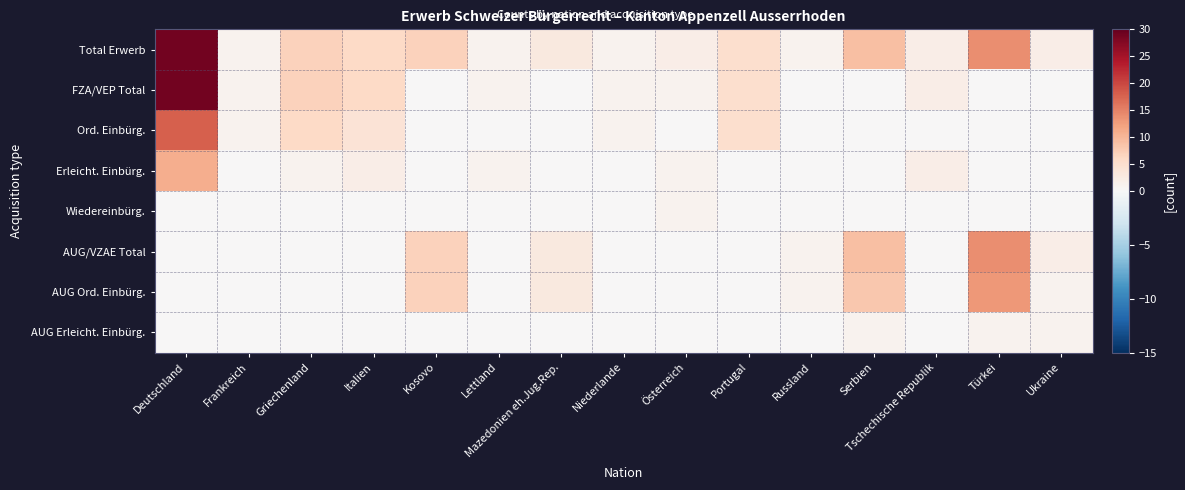

Reading left to right, transcribe all the data shown in this chart.

Total Erwerb: Deutschland=29	Frankreich=1	Griechenland=7	Italien=6	Kosovo=7	Lettland=1	Mazedonien eh.Jug.Rep.=3	Niederlande=1	Österreich=2	Portugal=5	Russland=1	Serbien=9	Tschechische Republik=2	Türkei=14	Ukraine=2
FZA/VEP Total: Deutschland=29	Frankreich=1	Griechenland=7	Italien=6	Kosovo=0	Lettland=1	Mazedonien eh.Jug.Rep.=0	Niederlande=1	Österreich=1	Portugal=5	Russland=0	Serbien=0	Tschechische Republik=2	Türkei=0	Ukraine=0
Ord. Einbürg.: Deutschland=18	Frankreich=1	Griechenland=6	Italien=4	Kosovo=0	Lettland=0	Mazedonien eh.Jug.Rep.=0	Niederlande=1	Österreich=0	Portugal=5	Russland=0	Serbien=0	Tschechische Republik=0	Türkei=0	Ukraine=0
Erleicht. Einbürg.: Deutschland=11	Frankreich=0	Griechenland=1	Italien=2	Kosovo=0	Lettland=1	Mazedonien eh.Jug.Rep.=0	Niederlande=0	Österreich=1	Portugal=0	Russland=0	Serbien=0	Tschechische Republik=2	Türkei=0	Ukraine=0
Wiedereinbürg.: Deutschland=0	Frankreich=0	Griechenland=0	Italien=0	Kosovo=0	Lettland=0	Mazedonien eh.Jug.Rep.=0	Niederlande=0	Österreich=1	Portugal=0	Russland=0	Serbien=0	Tschechische Republik=0	Türkei=0	Ukraine=0
AUG/VZAE Total: Deutschland=0	Frankreich=0	Griechenland=0	Italien=0	Kosovo=7	Lettland=0	Mazedonien eh.Jug.Rep.=3	Niederlande=0	Österreich=0	Portugal=0	Russland=1	Serbien=9	Tschechische Republik=0	Türkei=14	Ukraine=2
AUG Ord. Einbürg.: Deutschland=0	Frankreich=0	Griechenland=0	Italien=0	Kosovo=7	Lettland=0	Mazedonien eh.Jug.Rep.=3	Niederlande=0	Österreich=0	Portugal=0	Russland=1	Serbien=8	Tschechische Republik=0	Türkei=13	Ukraine=1
AUG Erleicht. Einbürg.: Deutschland=0	Frankreich=0	Griechenland=0	Italien=0	Kosovo=0	Lettland=0	Mazedonien eh.Jug.Rep.=0	Niederlande=0	Österreich=0	Portugal=0	Russland=0	Serbien=1	Tschechische Republik=0	Türkei=1	Ukraine=1